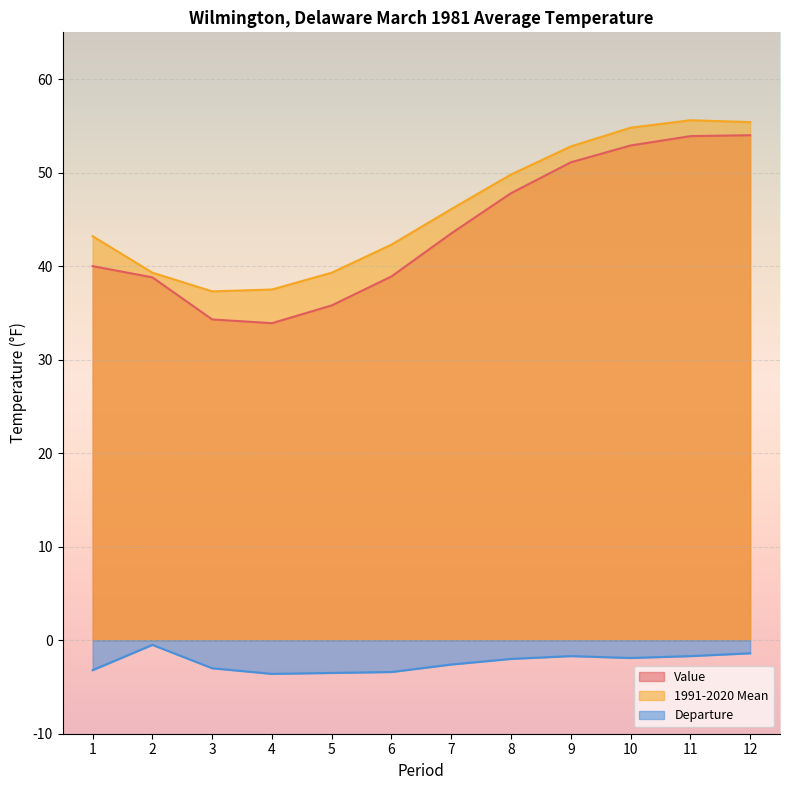

Which has a higher value, 5 or 7?

7